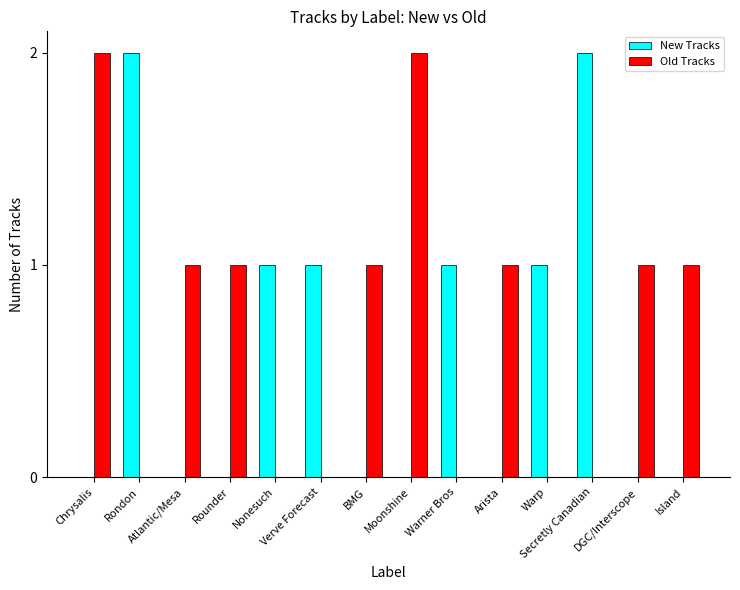

What is the sum of all Old Tracks values?

10